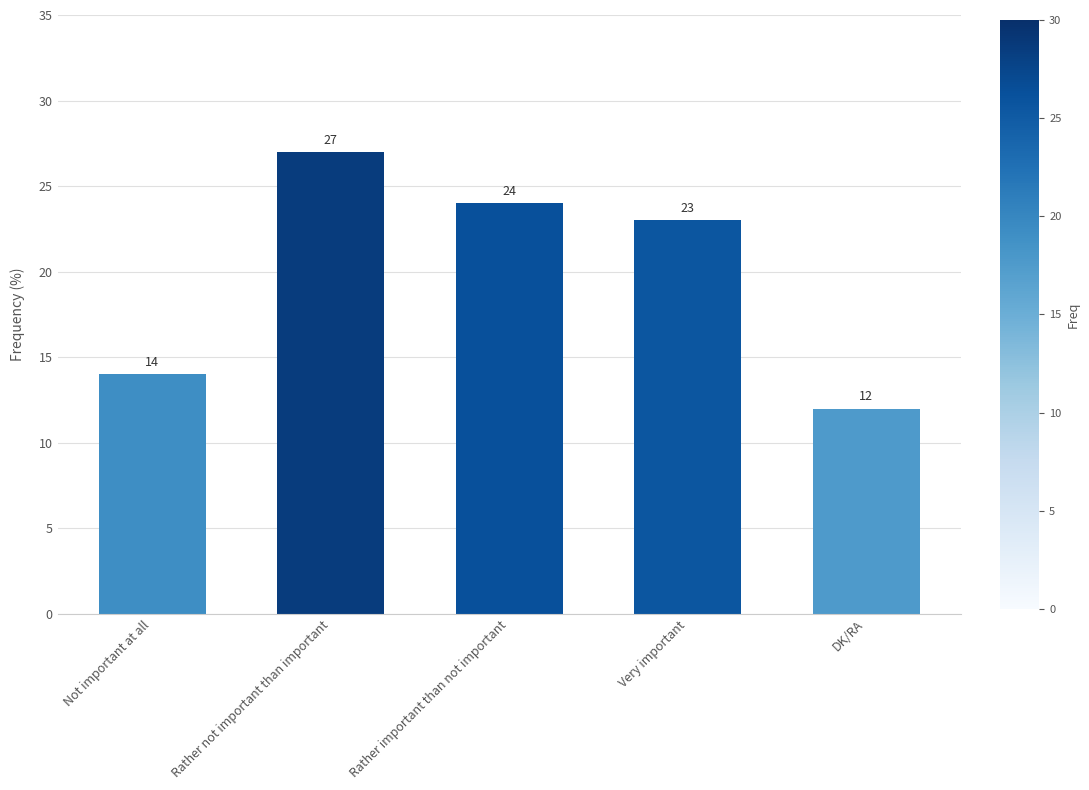

What is the value of the 5th bar from the left?

12